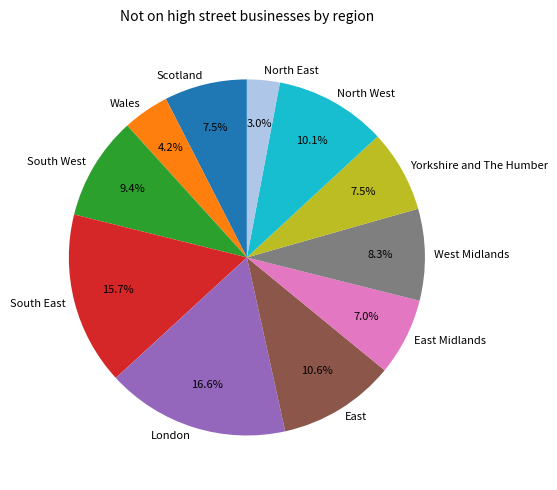

Which slice is the largest?

London